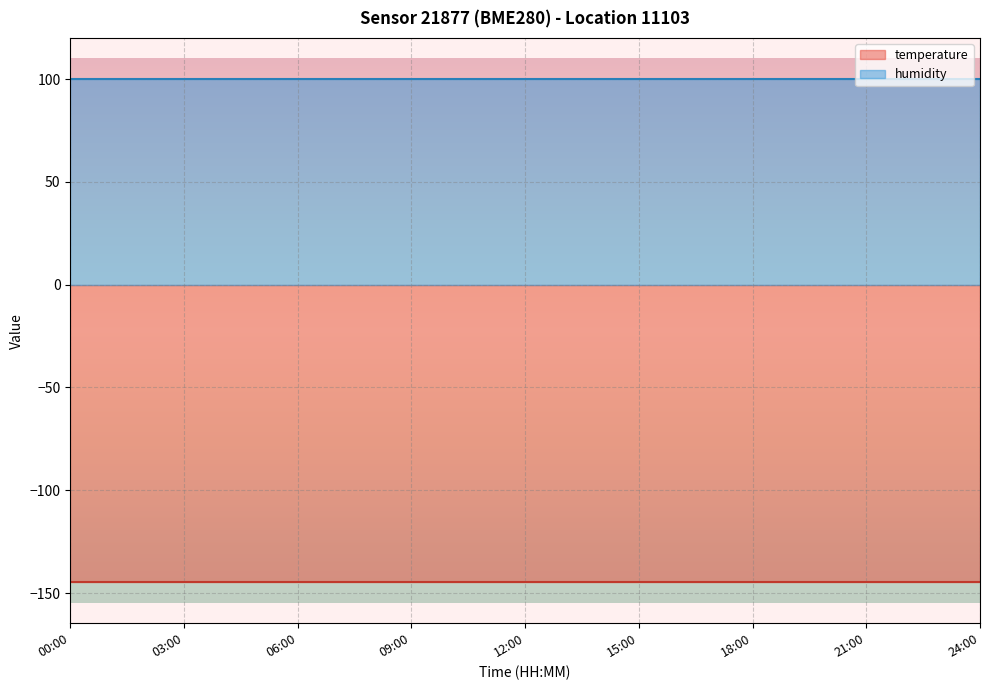

How many lines are shown in the chart?

2